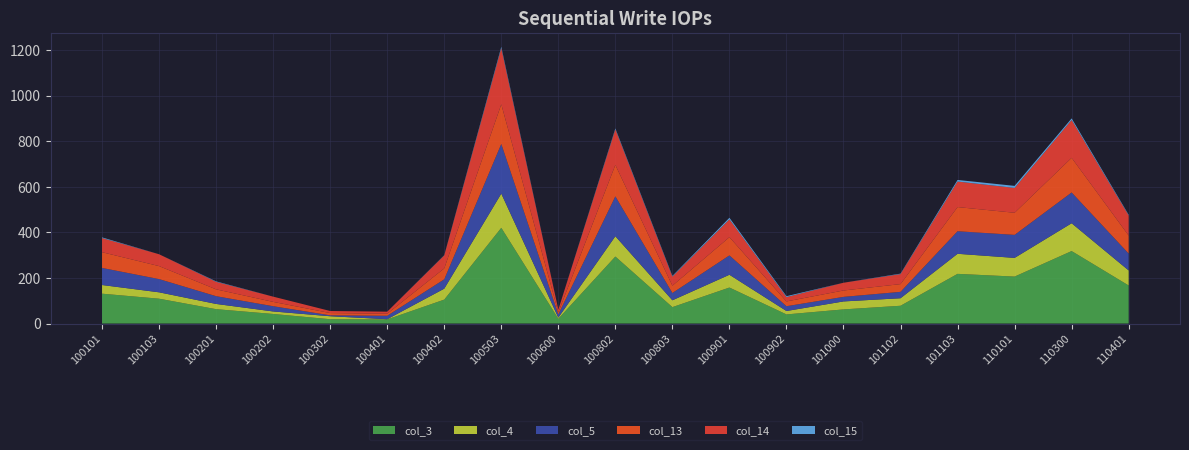

Reading left to right, transcribe all the data shown in this chart.

col_3: 131	109	63	42	19	18	105	420	21	294	72	158	40	62	78	218	206	318	167
col_4: 38	28	23	11	13	1	48	150	5	89	30	56	15	35	33	88	82	122	66
col_5: 75	58	34	23	4	15	41	218	14	175	32	85	21	20	28	99	101	135	74
col_13: 69	57	30	19	10	9	48	174	9	138	32	80	21	28	34	106	97	152	79
col_14: 62	52	33	23	9	9	57	246	12	156	40	78	19	34	44	112	109	166	88
col_15: 3	0	2	0	0	0	1	6	0	4	3	7	4	0	2	7	9	7	3